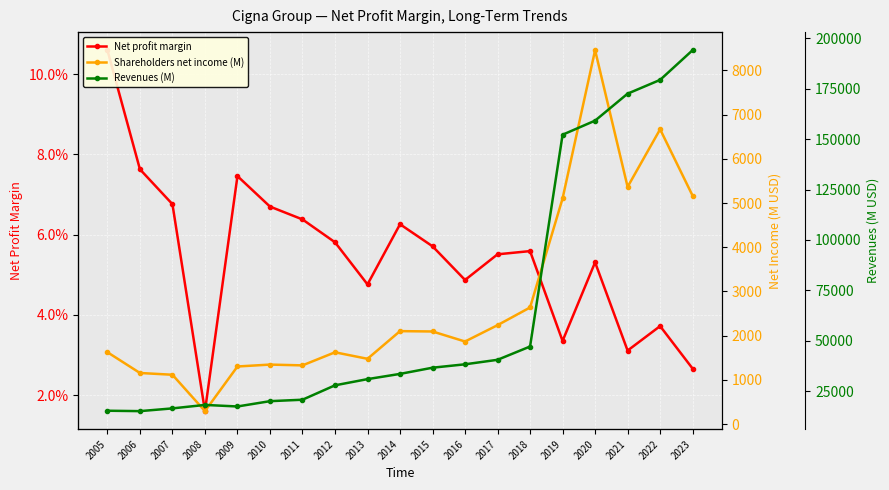

True or false: Shareholders net income (M) and Revenues (M) intersect in this chart.

False